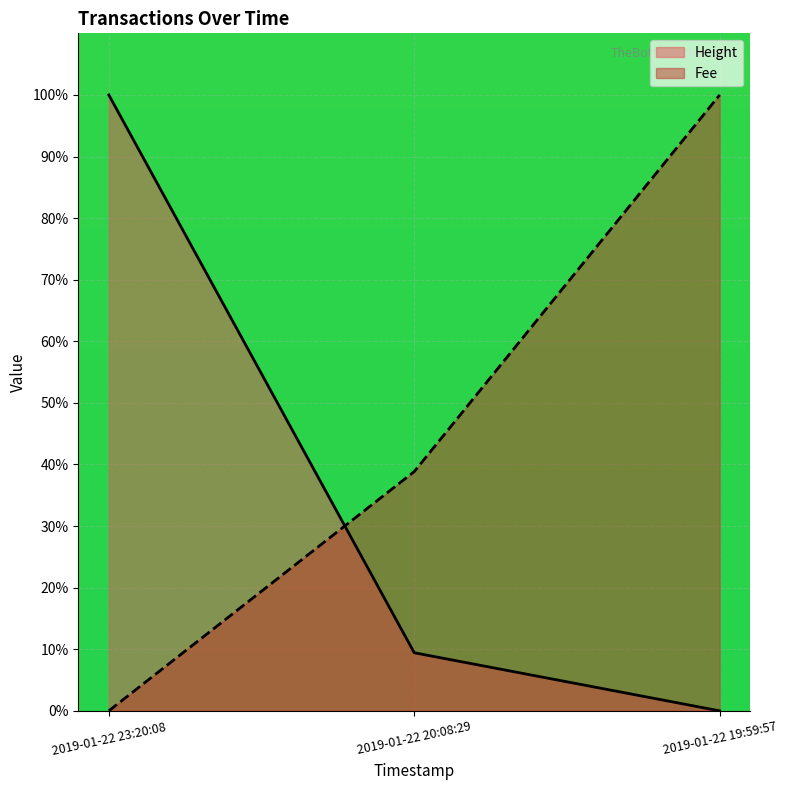

What is the difference between the maximum and minimum values in the Fee series?

100.0